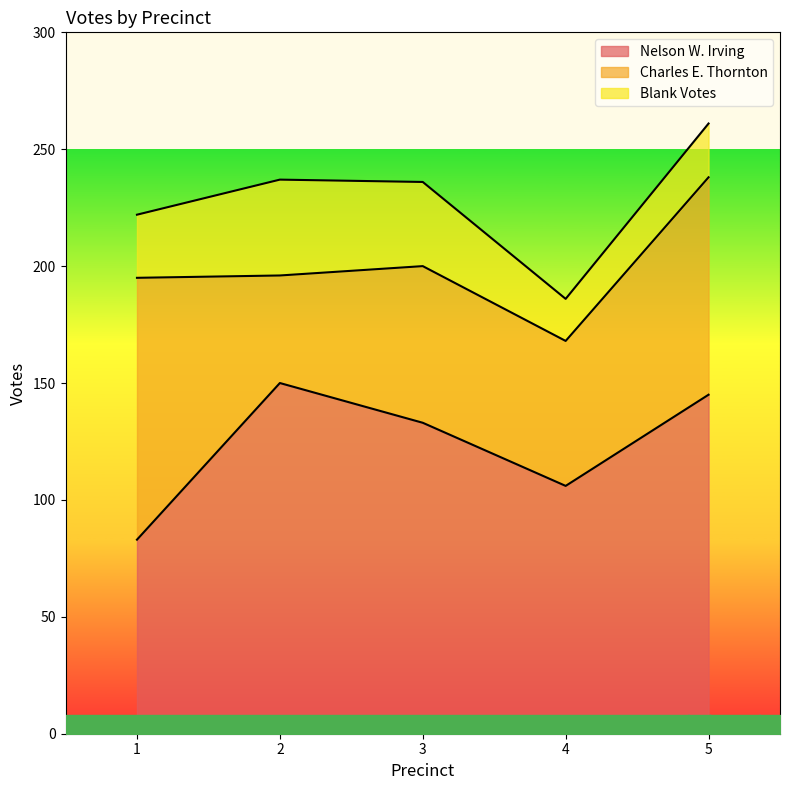

Between 5 and 3, which is larger?

5